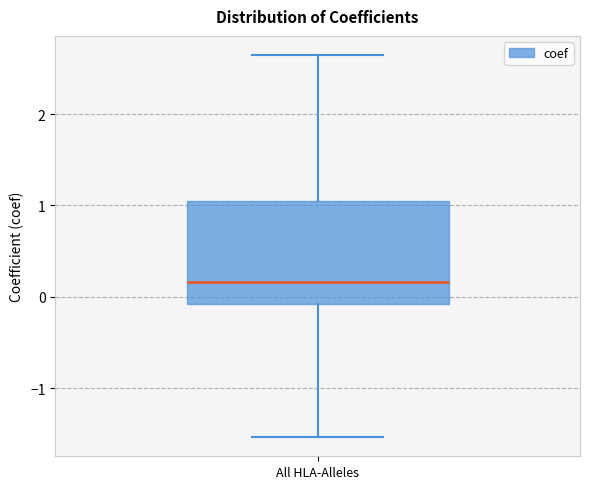

Transcribe this box plot: give where the median line is, the range the box spans, and where the two whiskers end, as read against the y-axis. The values are not printed on the chart, so give them approximately, as read against the axis.

median 0.2, box -0.1 to 1.1, whiskers -1.5 to 2.6